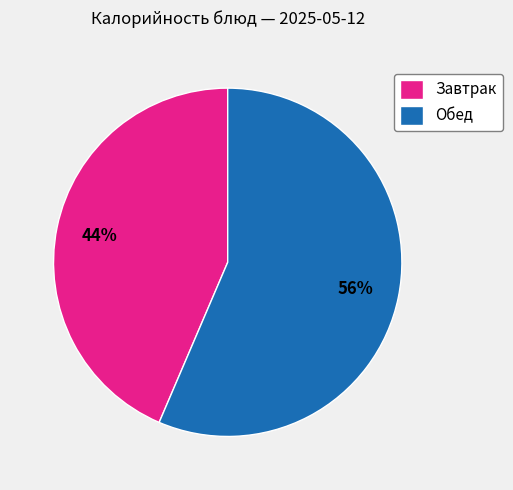

What is the ratio of the value at Обед to the value at Завтрак?

1.3